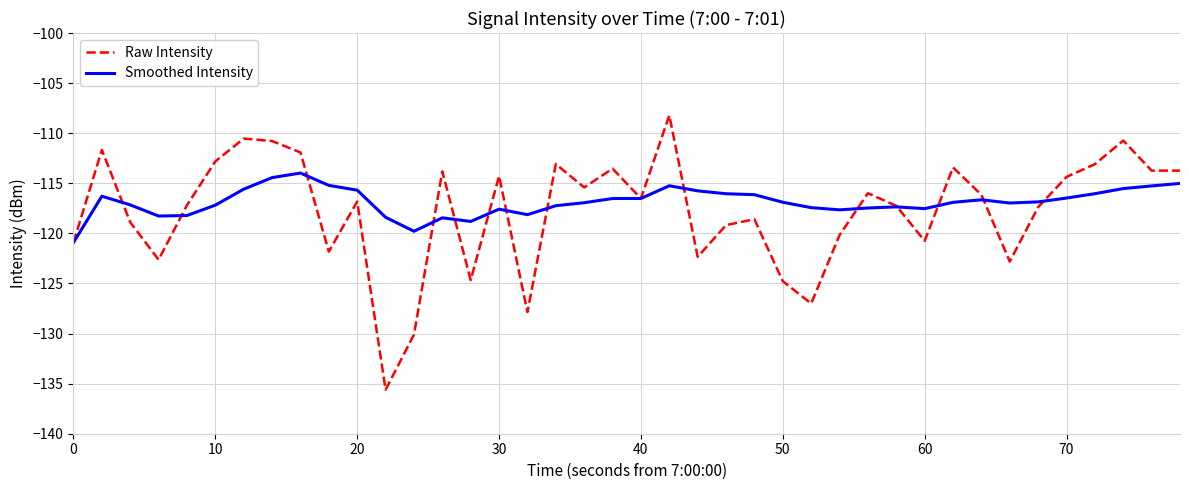

Rank the series by their maximum value, from highest to lowest.

Raw Intensity, Smoothed Intensity